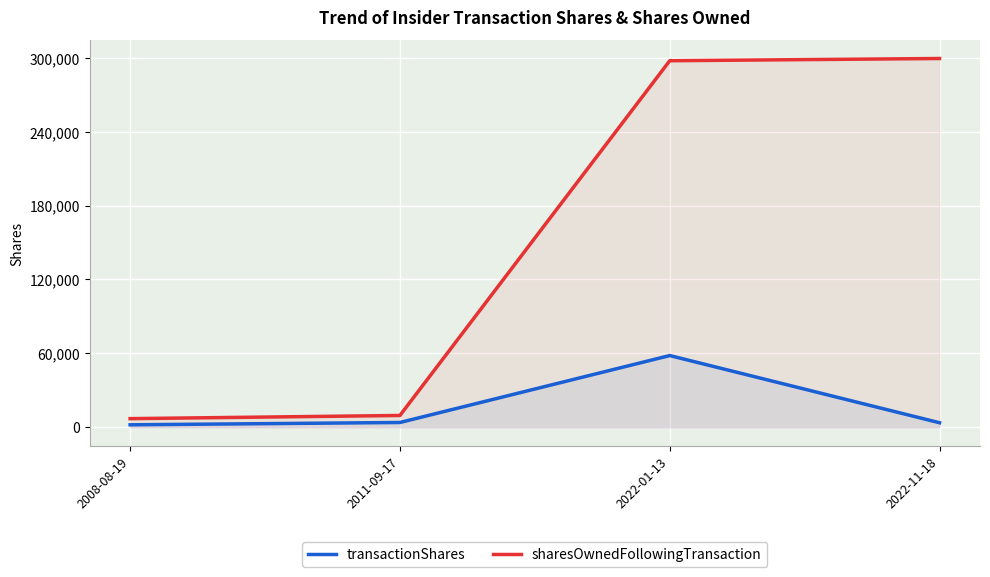

True or false: sharesOwnedFollowingTransaction has a value of 297636 at 2022-01-13.

True